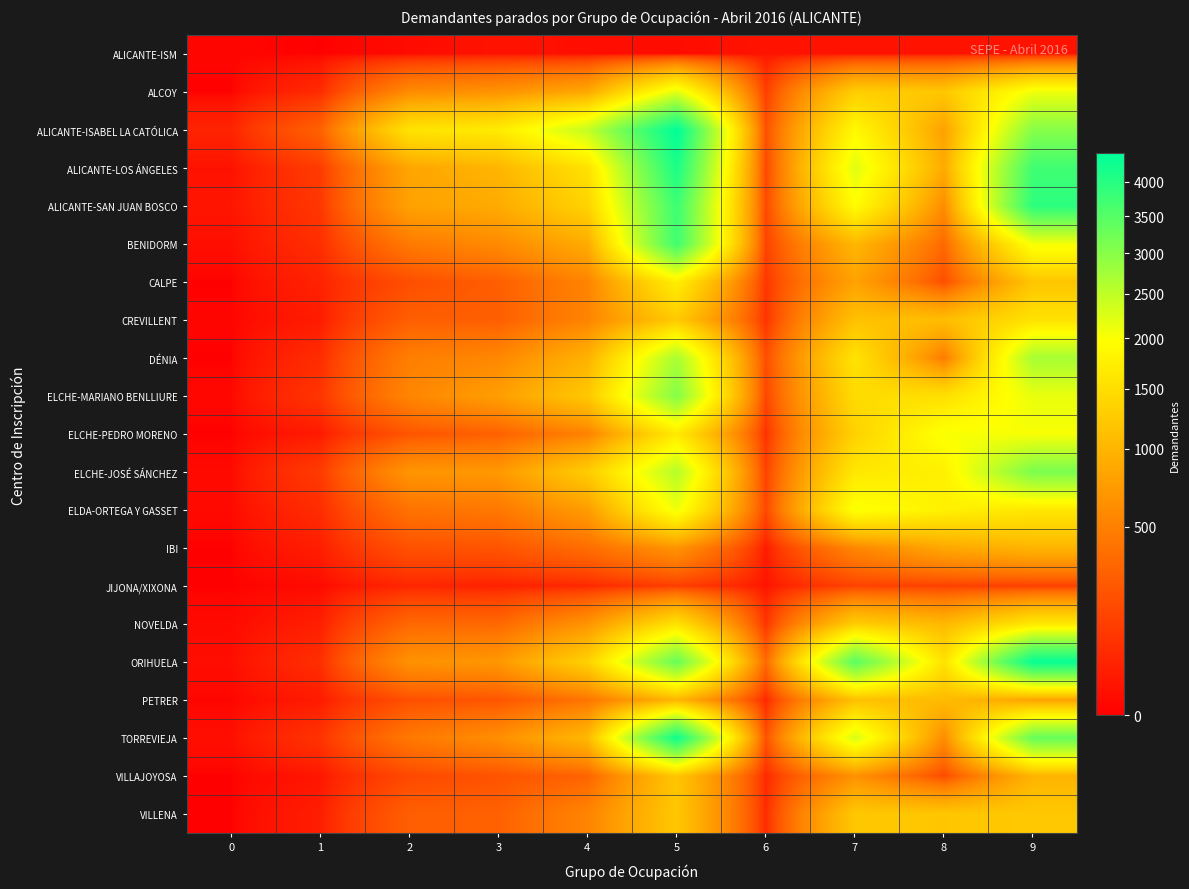

Which label corresponds to the largest value in the chart?

5